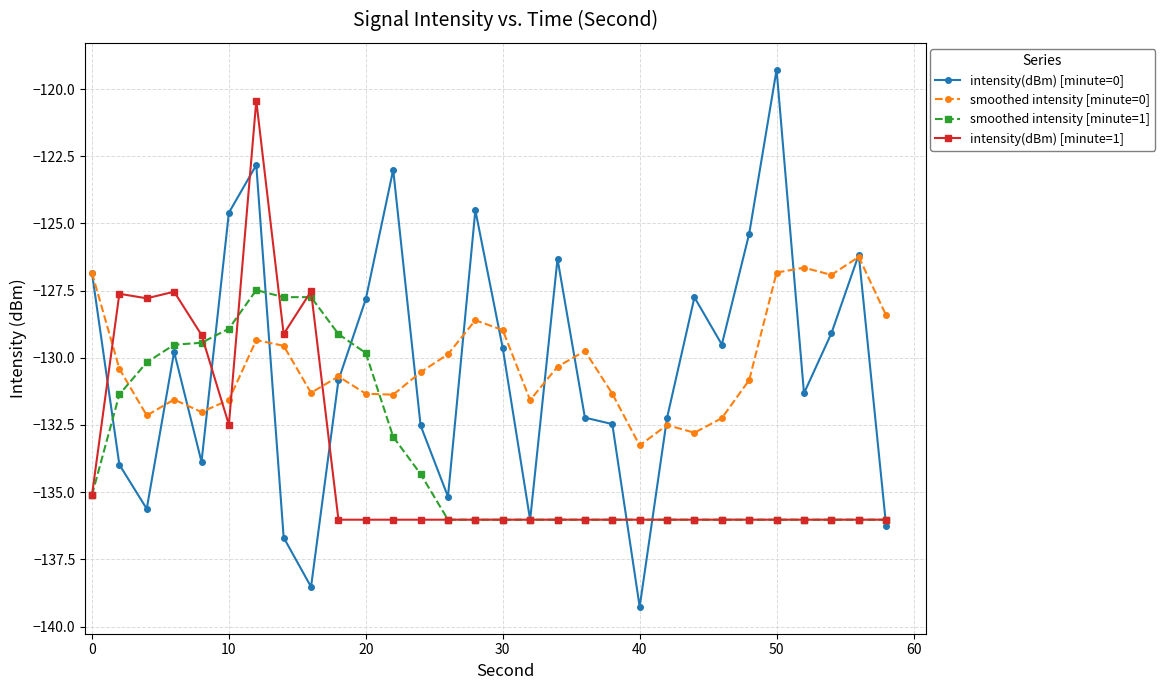

What is the difference between the maximum and minimum values in the smoothed intensity [minute=1] series?

8.5